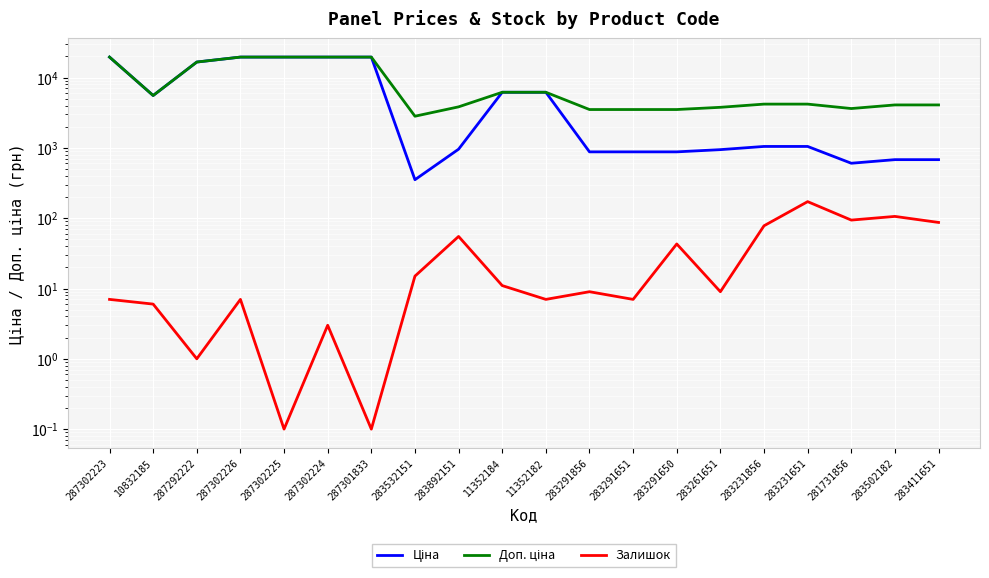

True or false: Залишок has a value of 0.0 at 287301833.

False